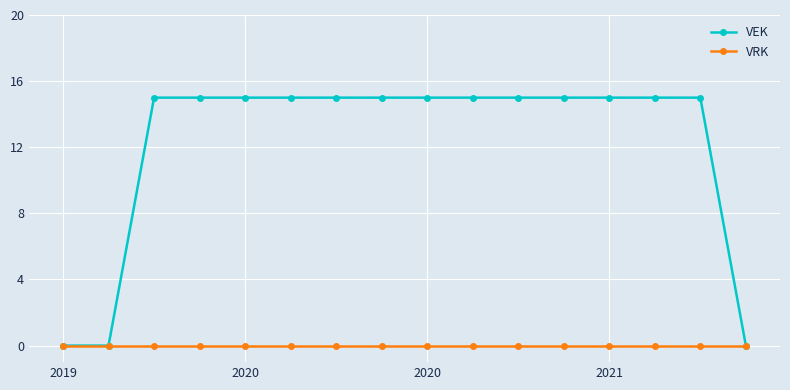

Count the number of data series in this chart.

2